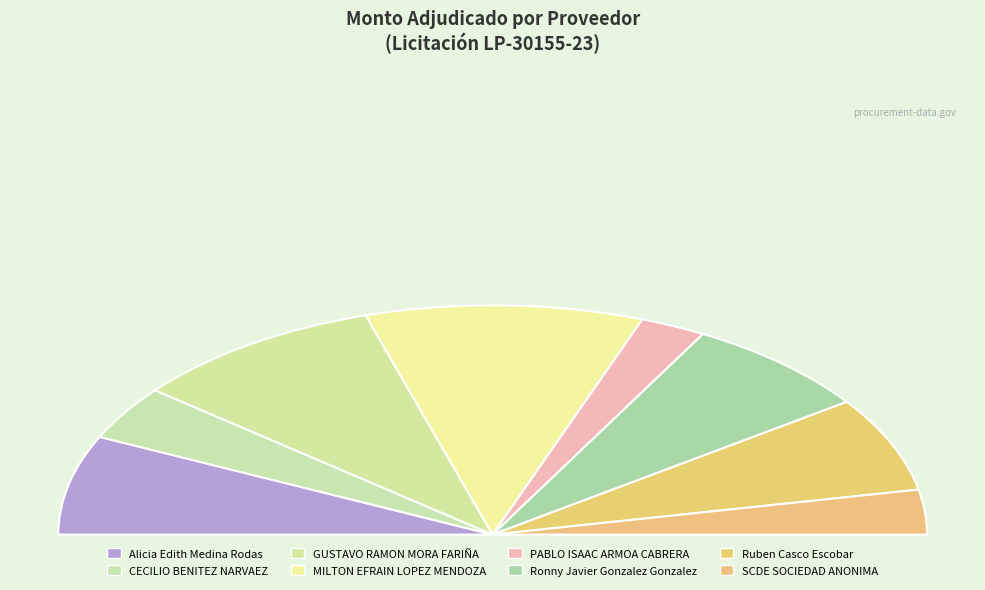

To the nearest percent, what is the average slice percentage?

12%